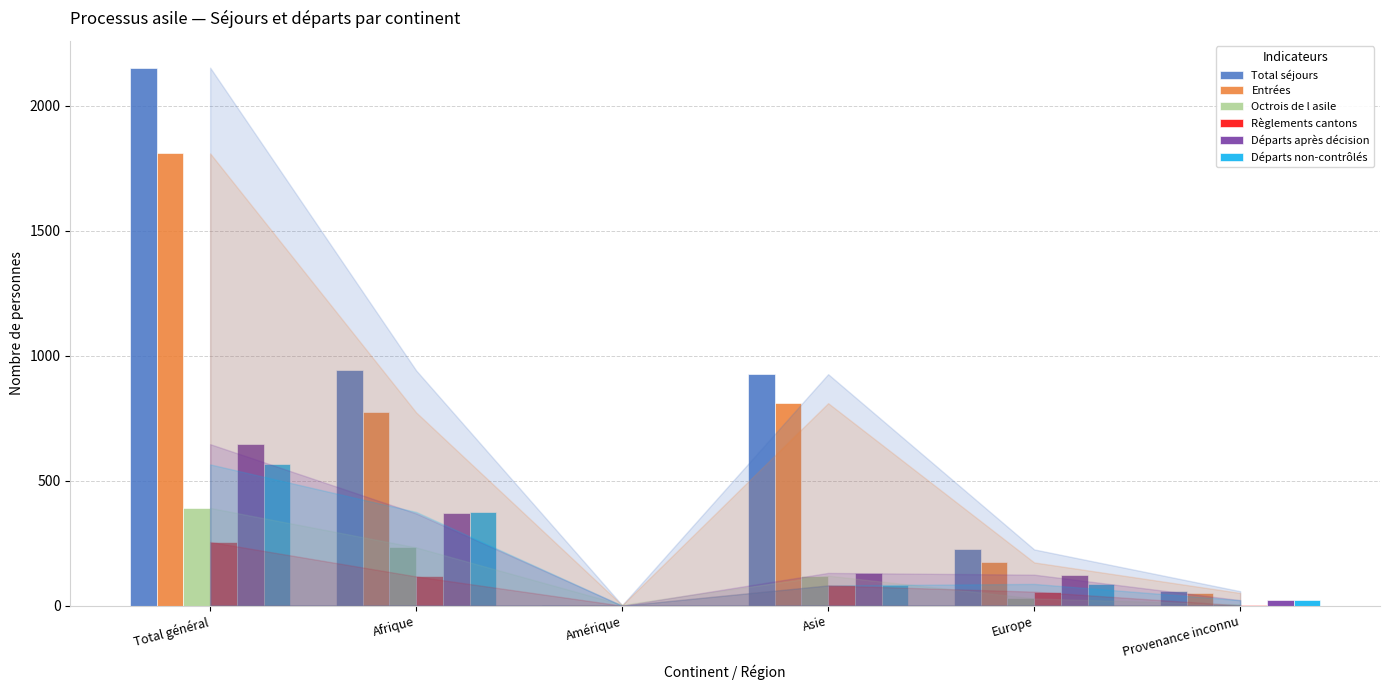

Which series changed the most between Asie and Provenance inconnu?

Total séjours